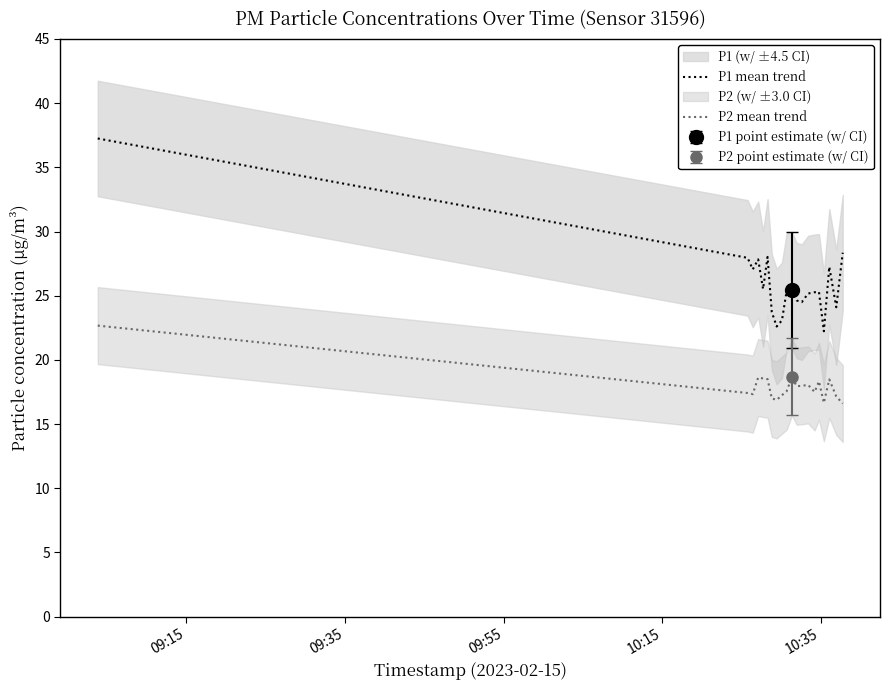

What is the minimum value for P1 mean trend?

22.2